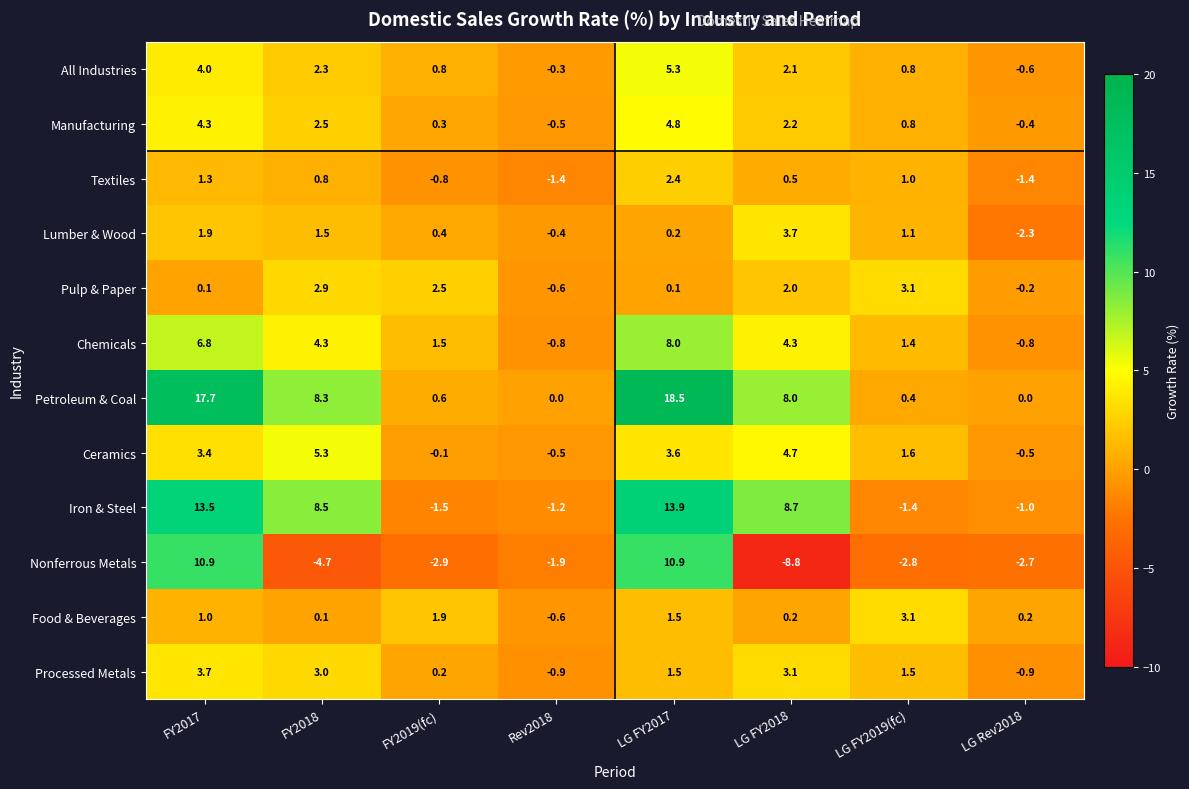

At which category is the sum across all series the highest?

LG FY2017